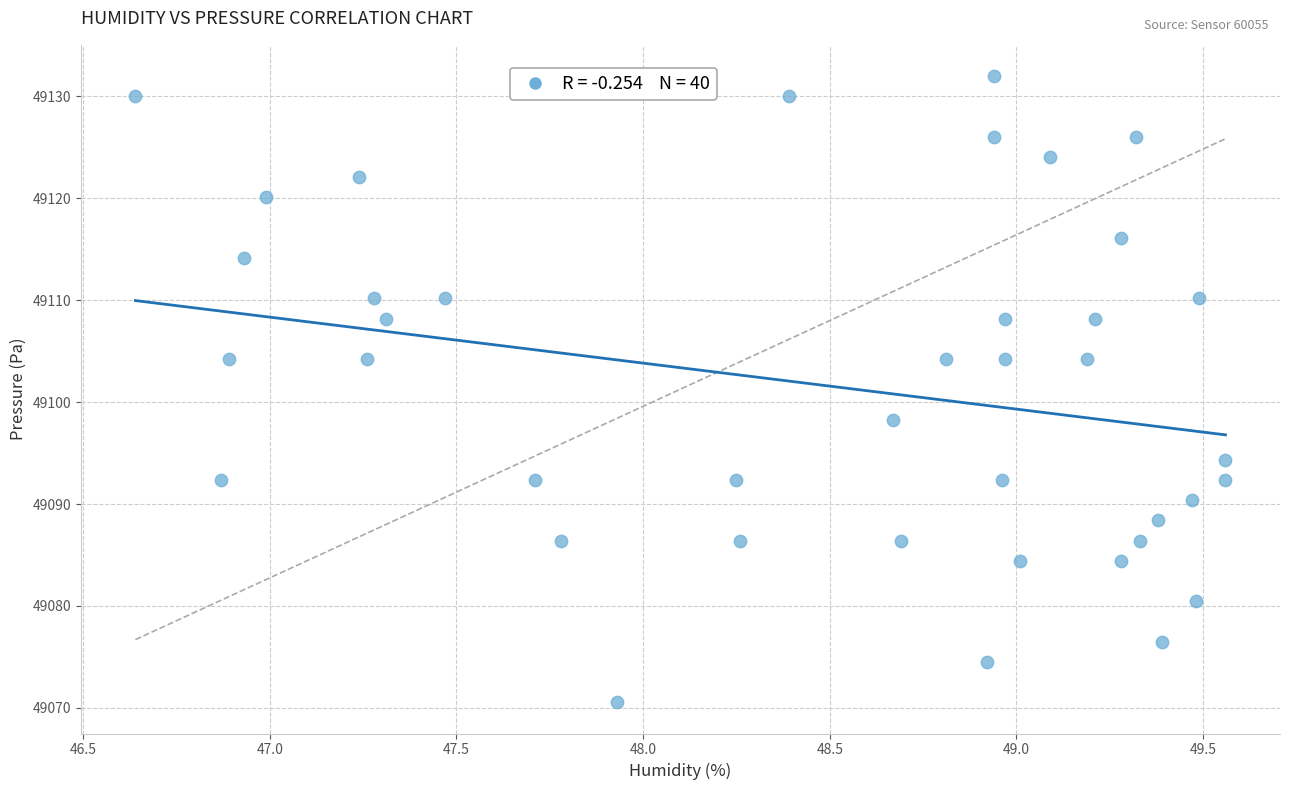

What is the range of X values (max minus min)?

2.9